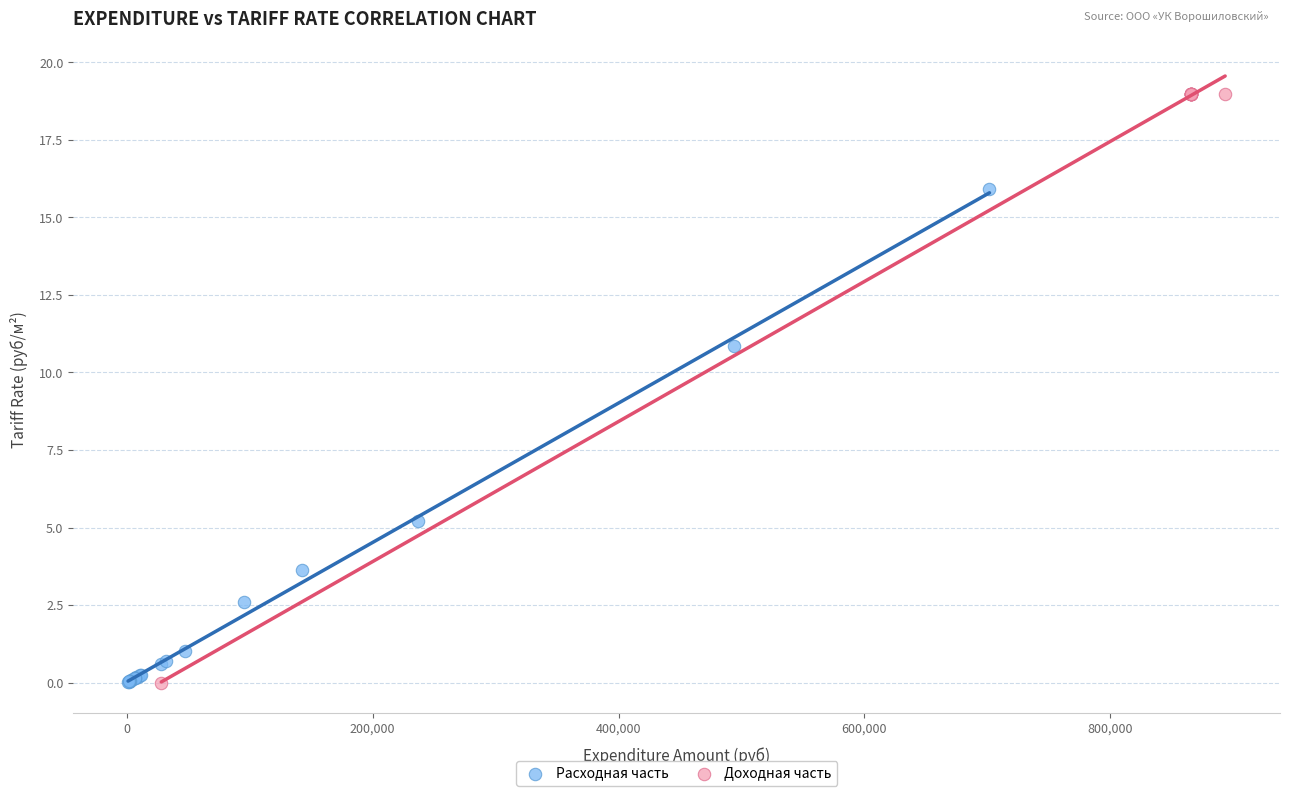

Which series has the largest Y range (max minus min)?

Доходная часть